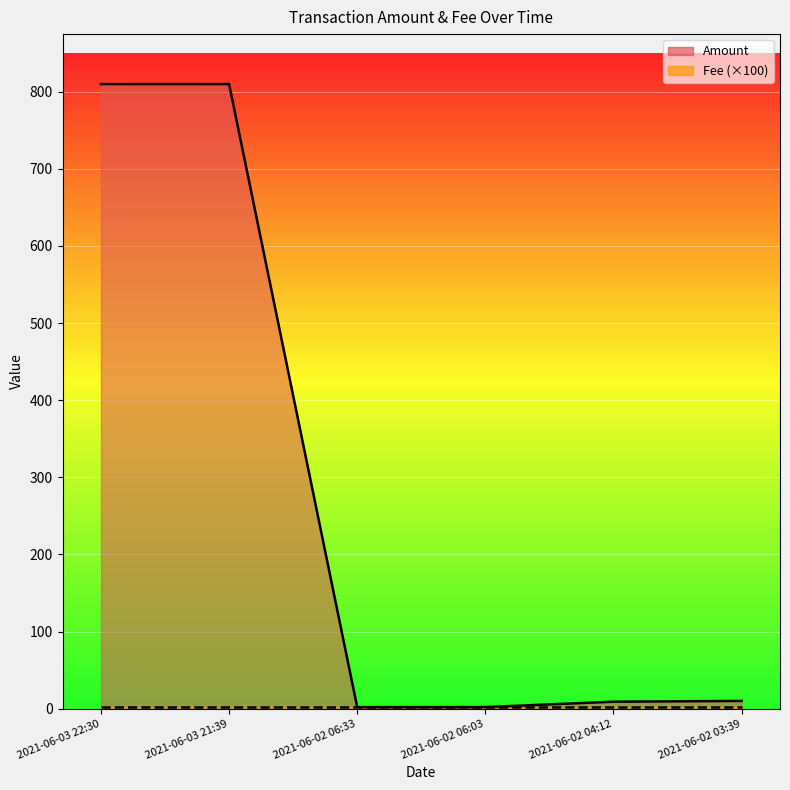

Reading left to right, extract all data points from this chart.

810.0	810.0	2.0	2.0	9.0	10.0